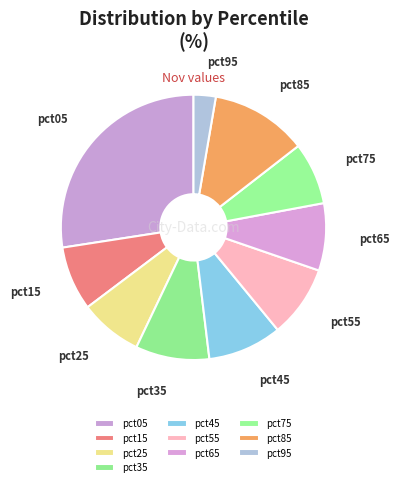

The pct75 slice represents 8% of the pie. True or false?

True